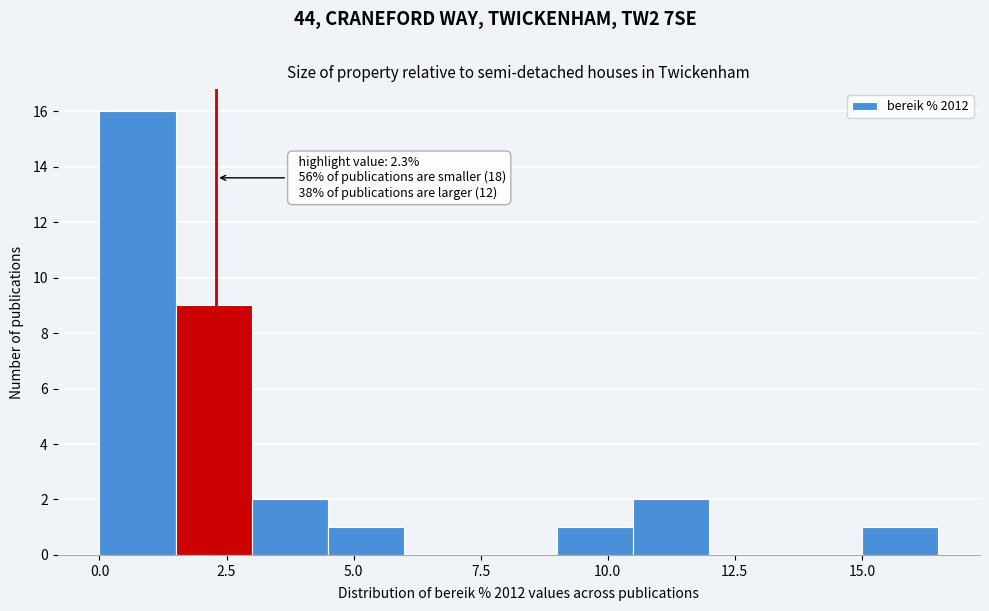

Read against the x-axis, roughly where is the centre of the tallest bar?

1.0